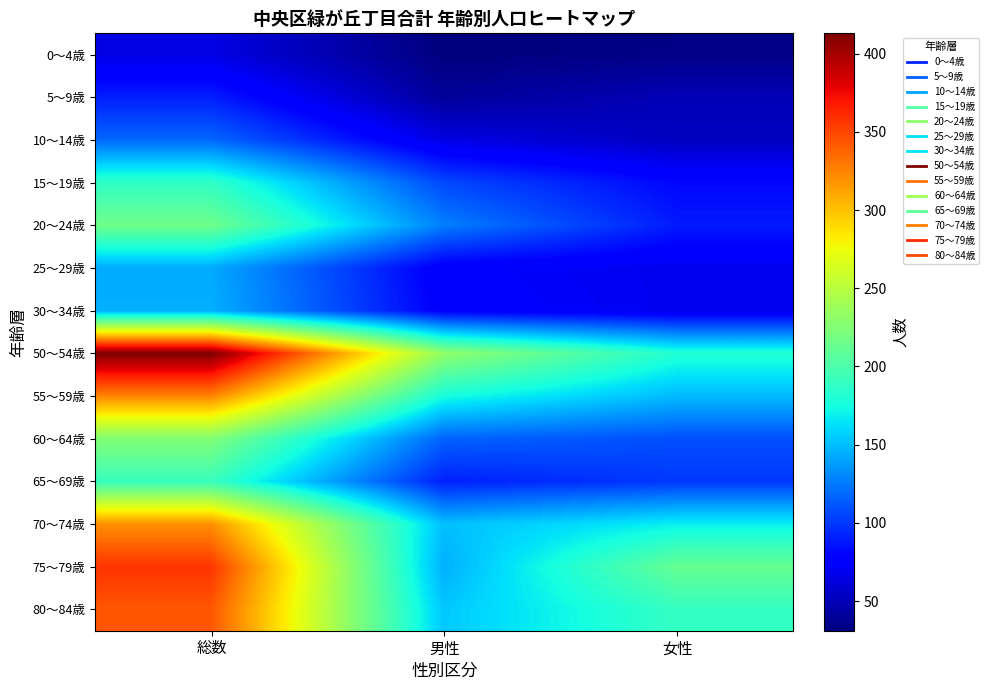

Reading left to right, what are all the values shown in this chart?

0～4歳: 総数=65	男性=31	女性=34
5～9歳: 総数=90	男性=40	女性=50
10～14歳: 総数=118	男性=65	女性=53
15～19歳: 総数=187	男性=106	女性=81
20～24歳: 総数=216	男性=127	女性=89
25～29歳: 総数=143	男性=74	女性=69
30～34歳: 総数=145	男性=76	女性=69
50～54歳: 総数=413	男性=232	女性=181
55～59歳: 総数=325	男性=176	女性=149
60～64歳: 総数=225	男性=116	女性=109
65～69歳: 総数=191	男性=91	女性=100
70～74歳: 総数=320	男性=151	女性=169
75～79歳: 総数=357	男性=145	女性=212
80～84歳: 総数=343	男性=154	女性=189